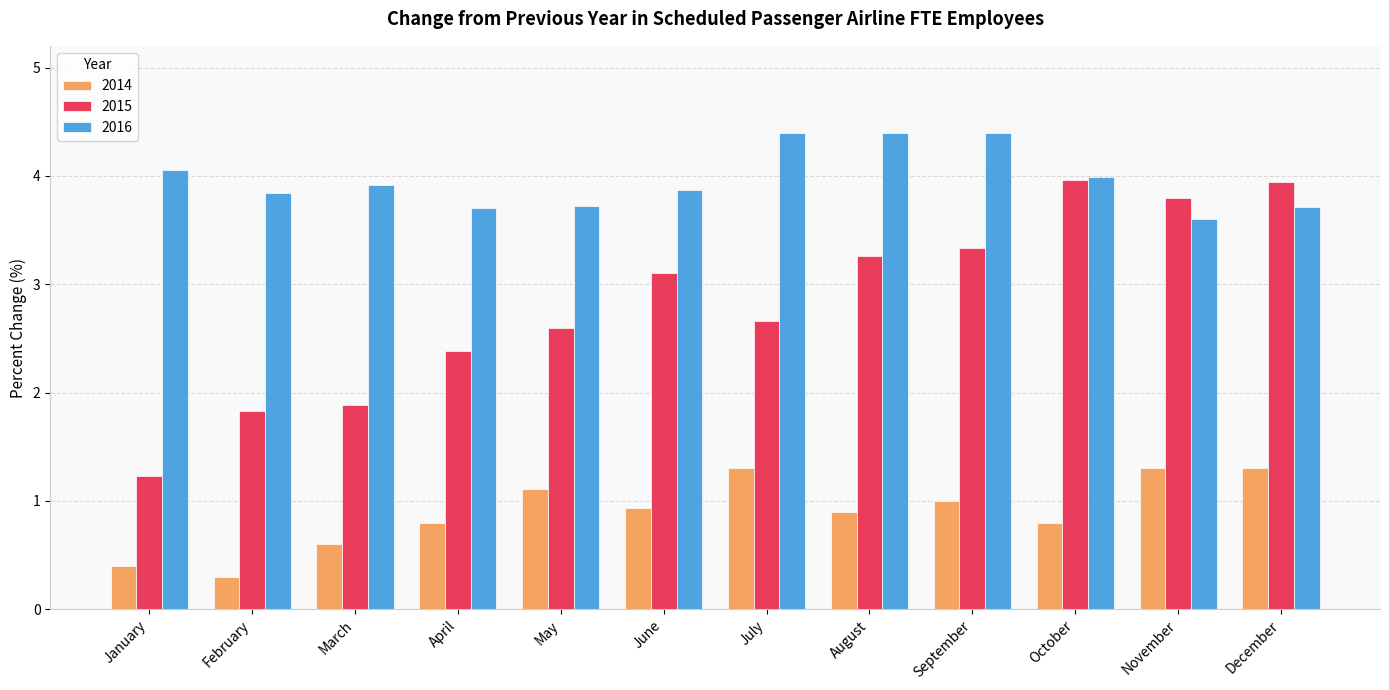

At which category does the chart reach its minimum across all series?

February